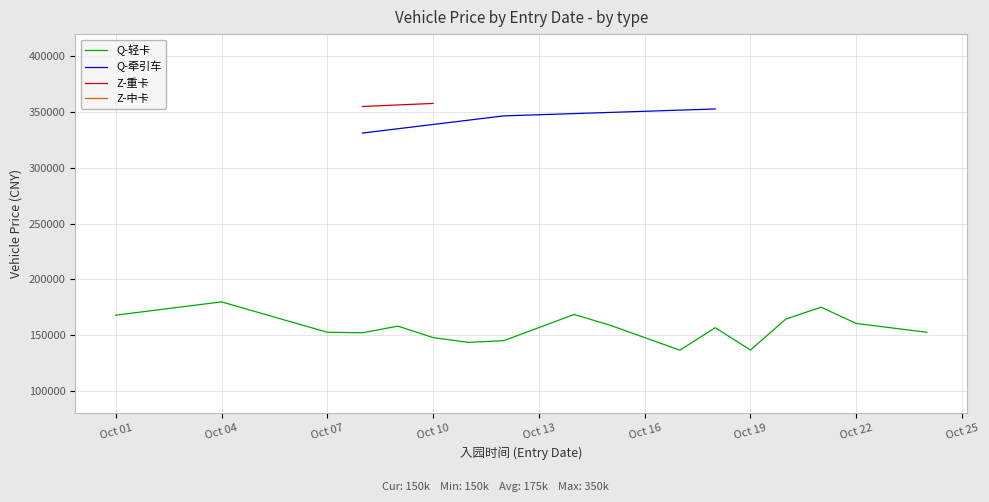

What is the value of the Q-牵引车 point at the 2nd from the left?

350000